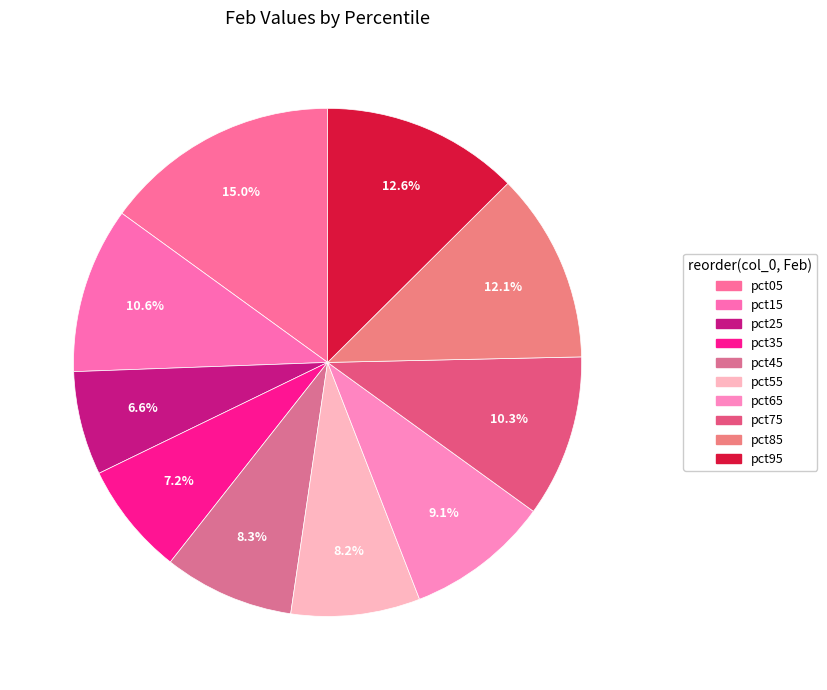

How many segments does this pie chart have?

10